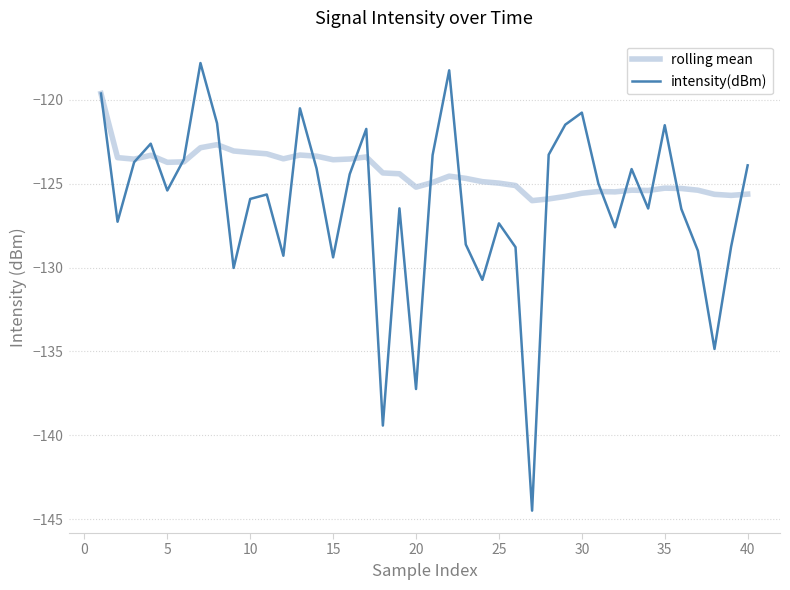

In intensity(dBm), how many points are lower than both neighbors (excluding endpoints)?

12